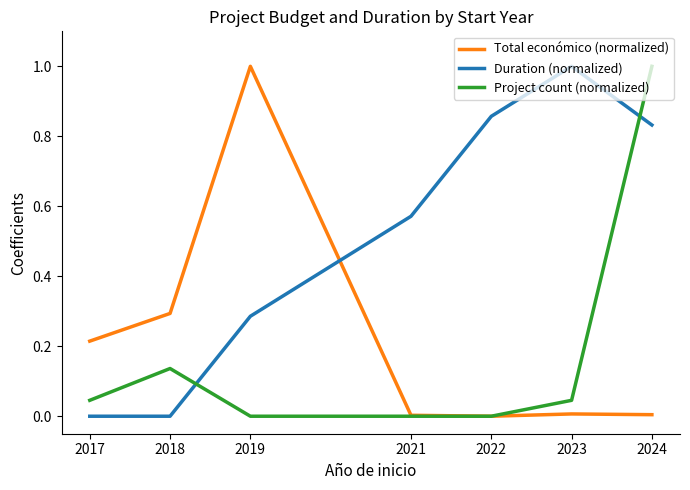

What is the spread (max minus min) of values at 2023?

1.0